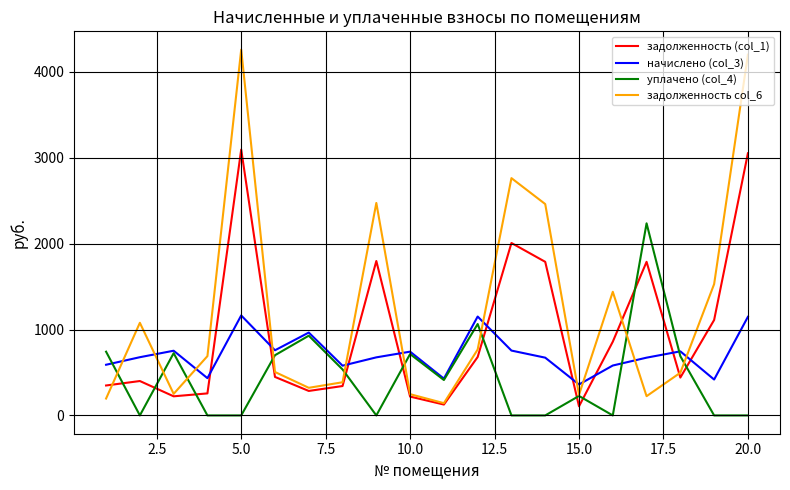

True or false: начислено (col_3) and задолженность col_6 cross at least once.

True